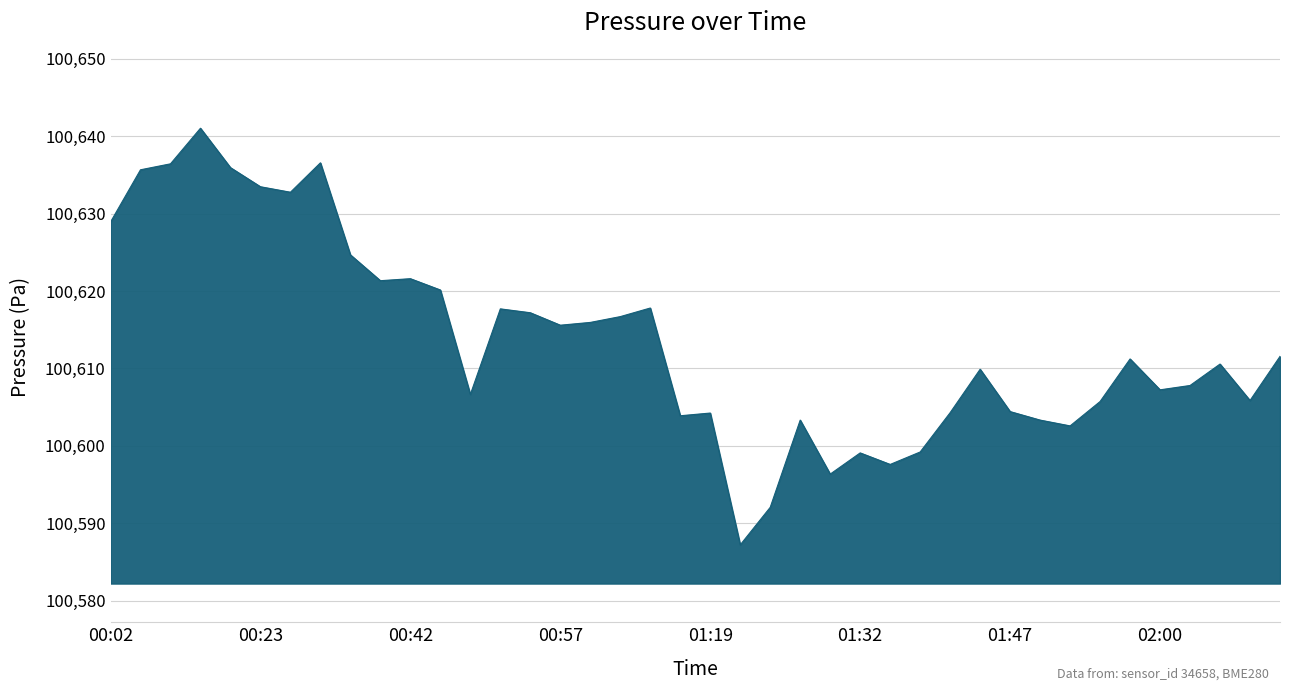

What is the average value?

100613.6